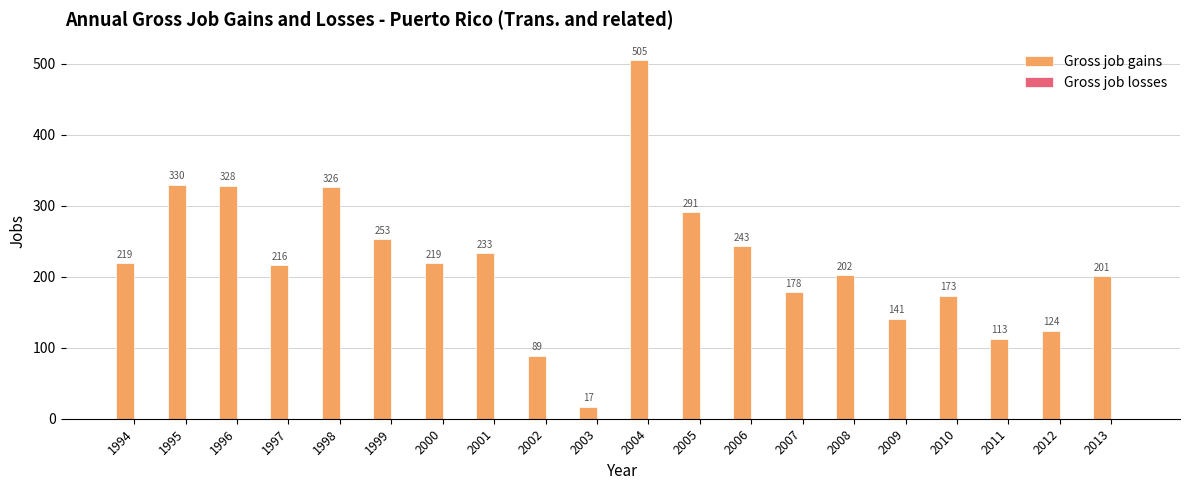

What is the ratio of the value at 2009 to the value at 2011?

1.2